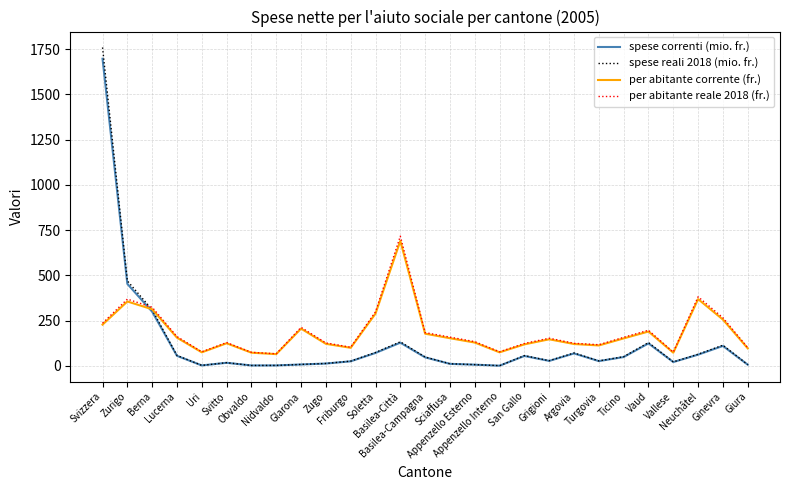

Which series has the largest range (max minus min)?

spese reali 2018 (mio. fr.)